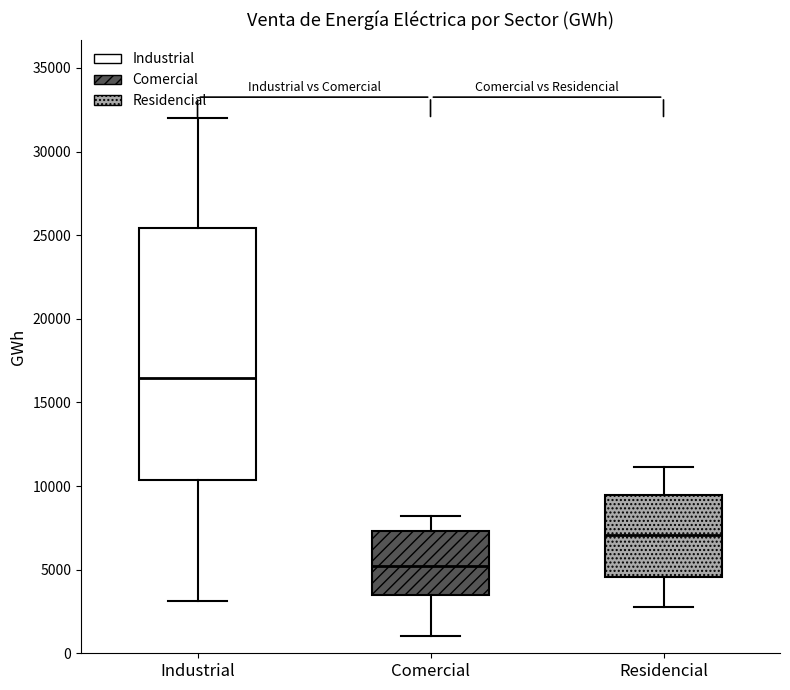

Where does the upper whisker of the box for Comercial end on the y-axis? The values are not printed on the chart, so give them approximately, as read against the axis.

8000